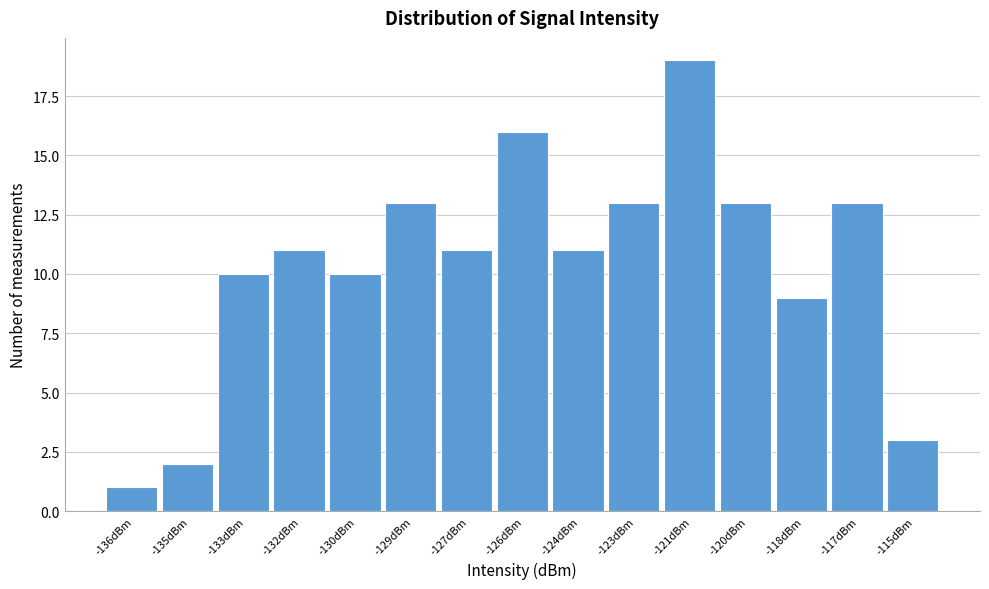

Reading right to left, transcribe all the data shown in this chart.

3	13	9	13	19	13	11	16	11	13	10	11	10	2	1